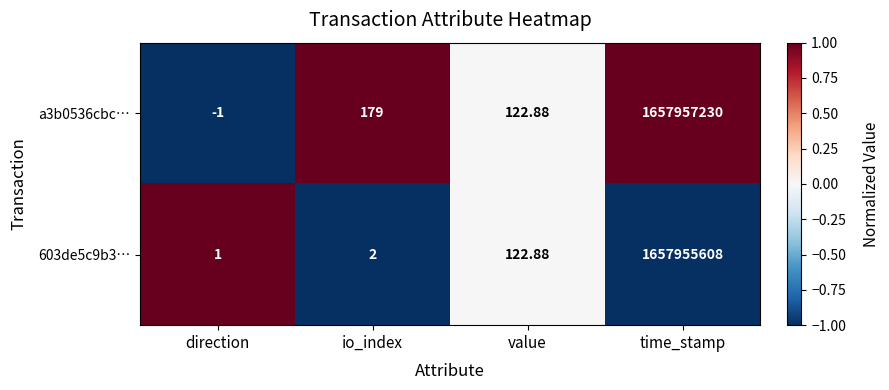

What is the maximum value shown in the chart?

1657957230.0